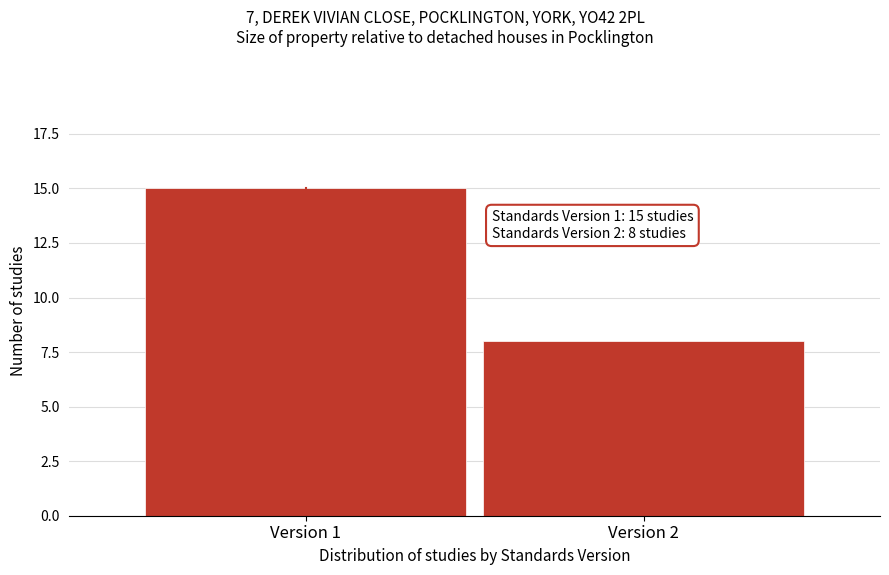

Reading left to right, what are all the values shown in this chart?

15	8